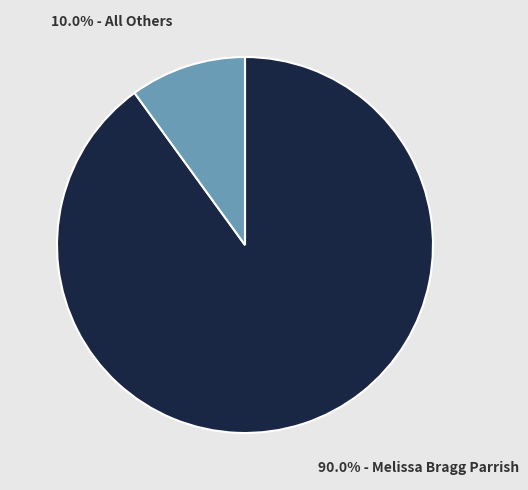

Is there a majority slice in this chart?

Yes